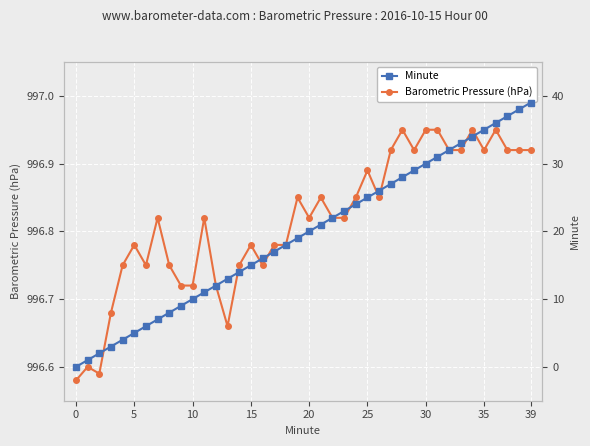

True or false: Barometric Pressure (hPa) and Minute cross at least once.

False